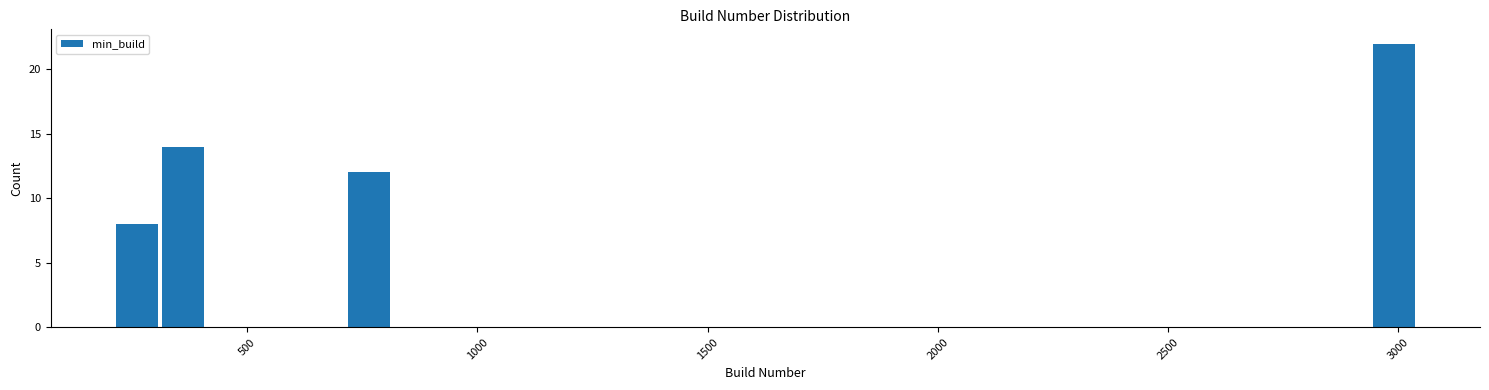

Around what value on the x-axis is the tallest bar? Give the approximate position of its centre, as read against the axis.

3000